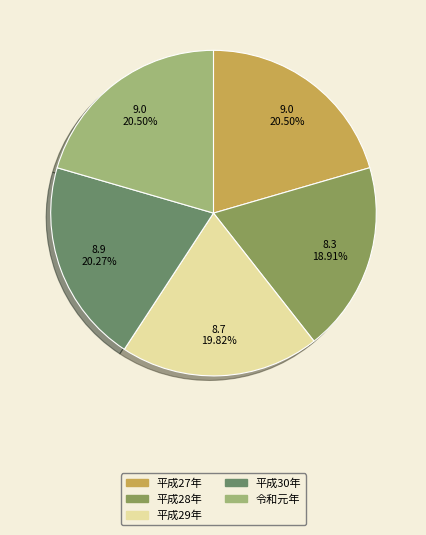

What is the ratio of the value at 平成29年 to the value at 平成28年?

1.0